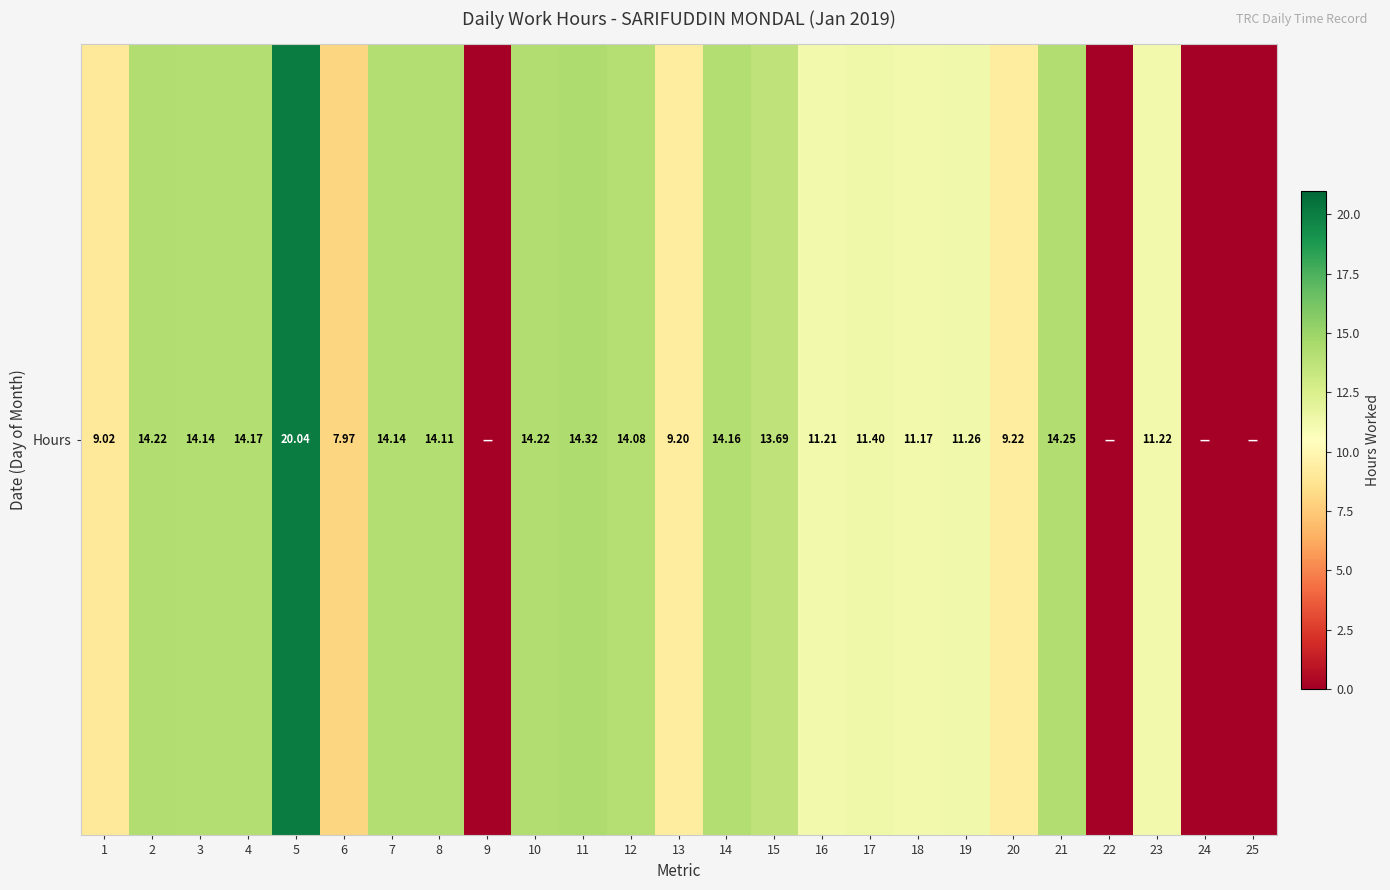

What is the change in value from 12 to 24?

-14.1